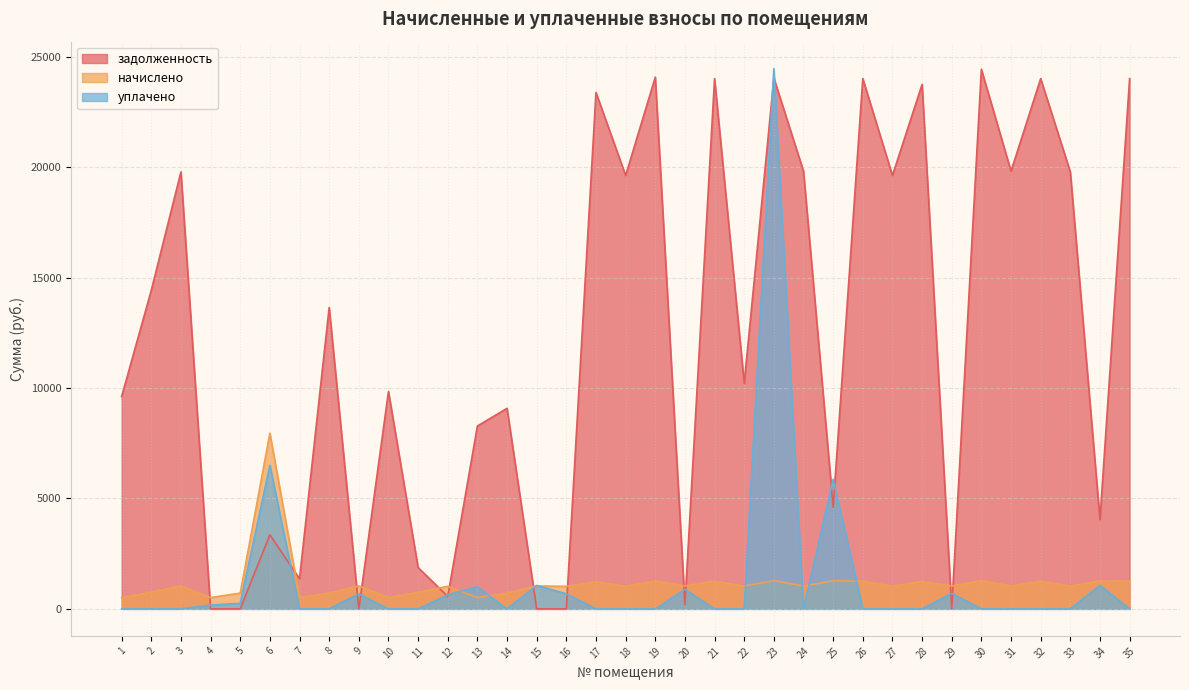

Reading right to left, list all the values displayed in this chart.

задолженность: 24005.6	4038.8	19782.7	24005.6	19815.2	24427.9	0.0	23745.8	19620.4	24005.6	4601.3	19815.2	24027.9	10212.6	24005.6	191.7	24070.7	19620.4	23378.5	0.0	0.0	9078.4	8277.7	563.4	1871.0	9842.6	0.0	13643.3	1365.4	3350.7	0.0	0.0	19782.7	14422.9	9615.2
начислено: 1257.0	1260.5	1035.9	1257.0	1037.6	1279.1	1035.9	1243.4	1027.4	1257.0	1267.3	1037.6	1279.1	1035.9	1257.0	1037.6	1260.5	1027.4	1224.7	1020.6	1035.9	711.0	512.0	1020.6	755.2	515.4	1035.9	714.4	512.0	7954.9	714.4	512.0	1035.9	755.2	503.5
уплачено: 0.0	1063.8	0.0	0.0	0.0	0.0	702.0	0.0	0.0	0.0	5868.6	0.0	24454.3	0.0	0.0	883.5	0.0	0.0	0.0	681.0	1062.0	0.0	1000.0	640.0	0.0	0.0	680.0	0.0	0.0	6500.0	251.0	170.0	0.0	0.0	0.0